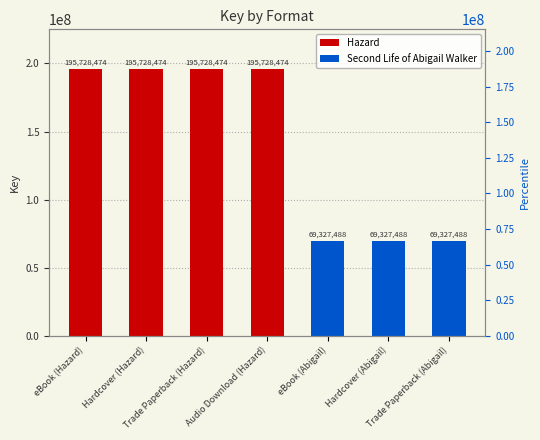

What position from the right is Hardcover (Hazard)?

6